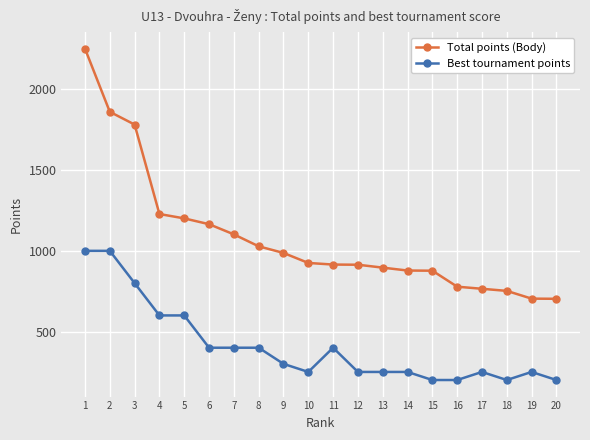

What is the average value of the Total points (Body) series?

1086